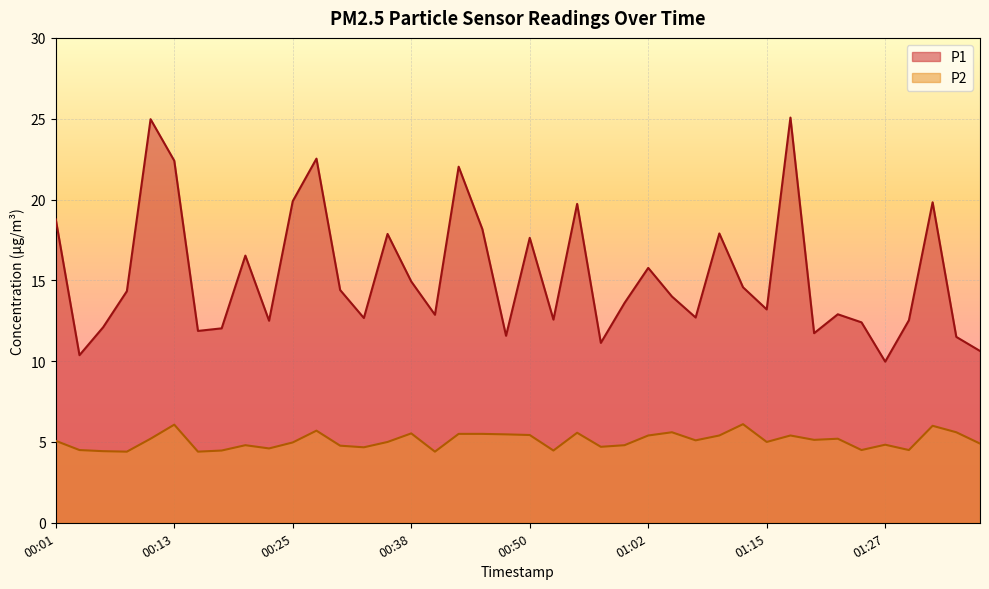

What is the label of the 6th point from the left?

00:13